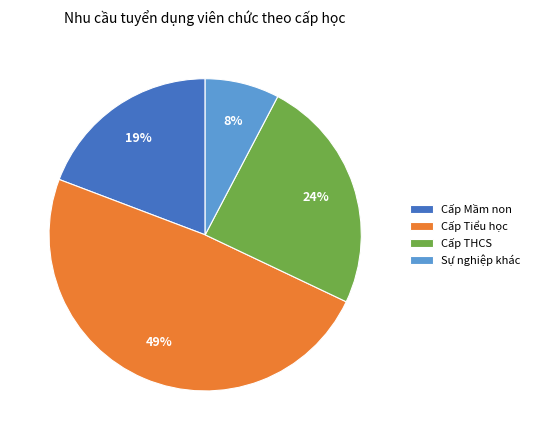

True or false: Cấp Mầm non accounts for 19% of the total.

True